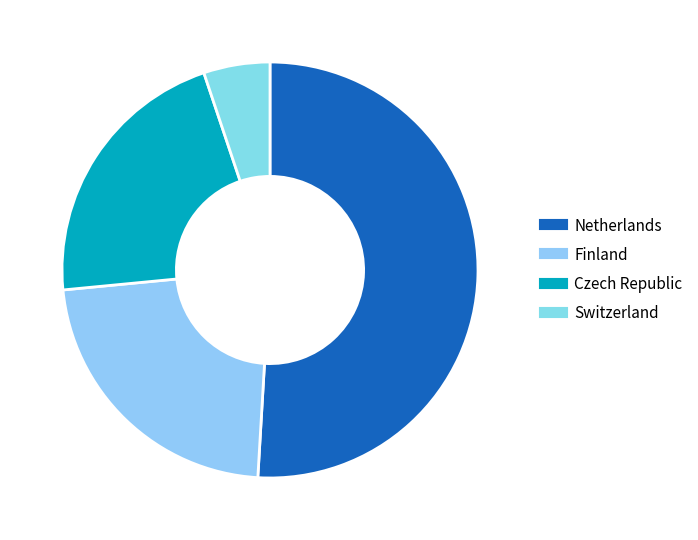

To the nearest percent, what portion does Netherlands represent?

51%